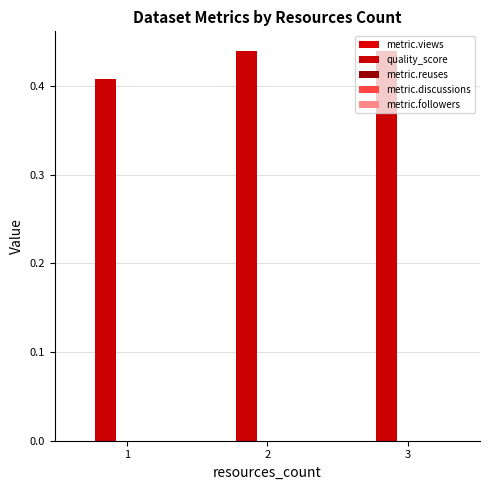

Reading right to left, extract all data points from this chart.

metric.views: 3=0.0	2=0.0	1=0.0
quality_score: 3=0.4	2=0.4	1=0.4
metric.reuses: 3=0.0	2=0.0	1=0.0
metric.discussions: 3=0.0	2=0.0	1=0.0
metric.followers: 3=0.0	2=0.0	1=0.0